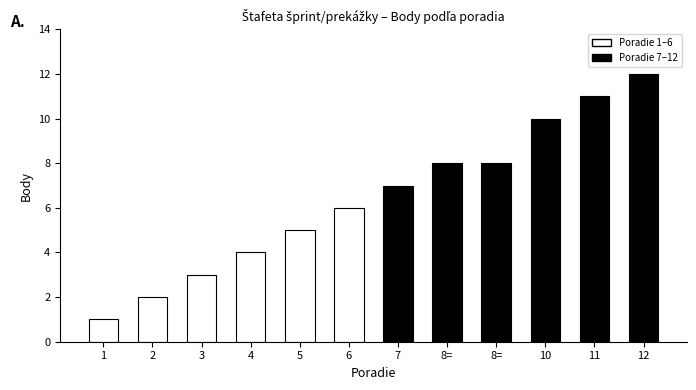

Which has a higher value, 7 or 6?

7